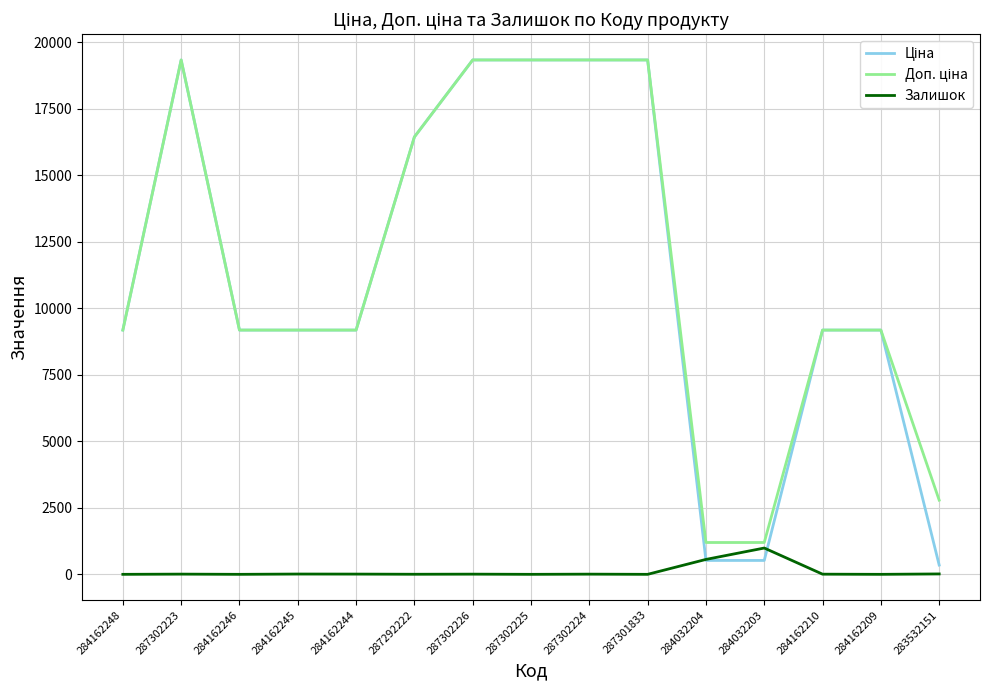

What is the total value across all series at 284162209?

18370.3